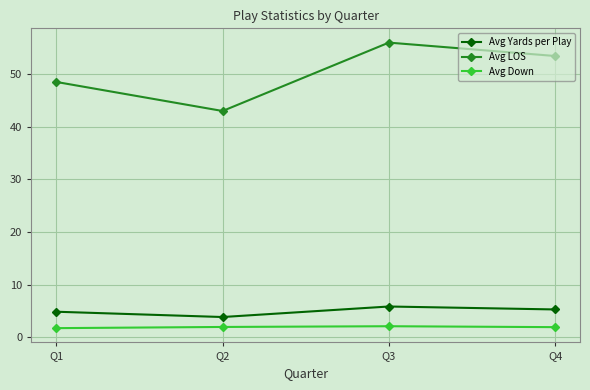

Where is Avg Yards per Play nearest to the value 4?

Q2